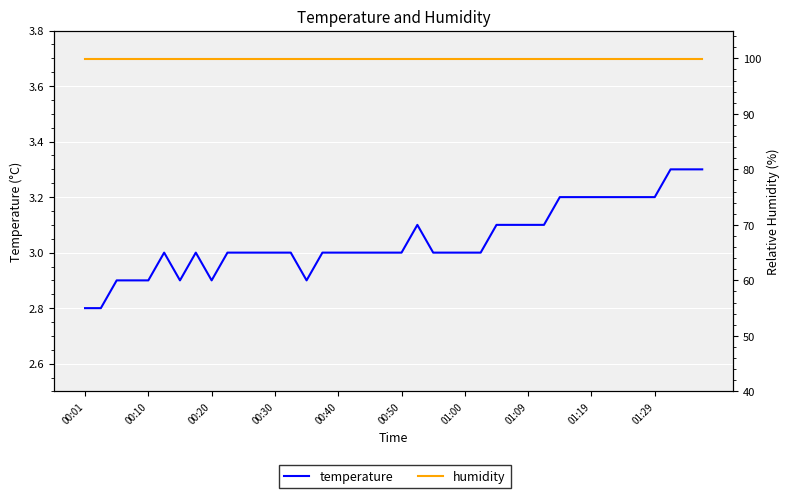

True or false: humidity and temperature intersect in this chart.

False